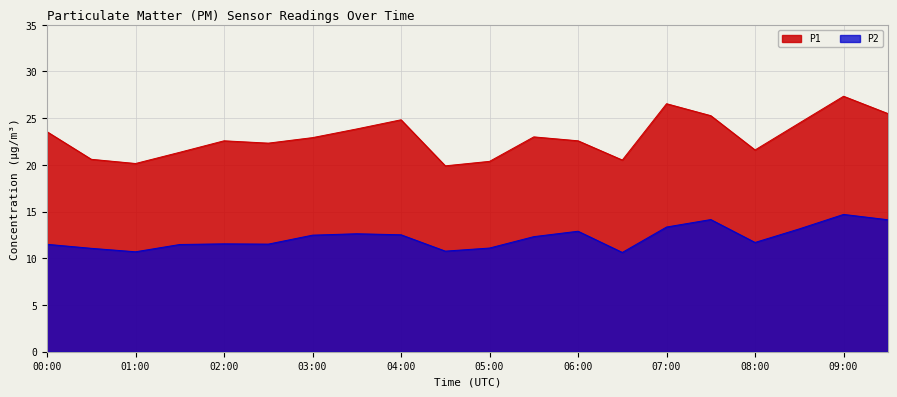

Which has a higher value, 02:00 or 08:30?

08:30